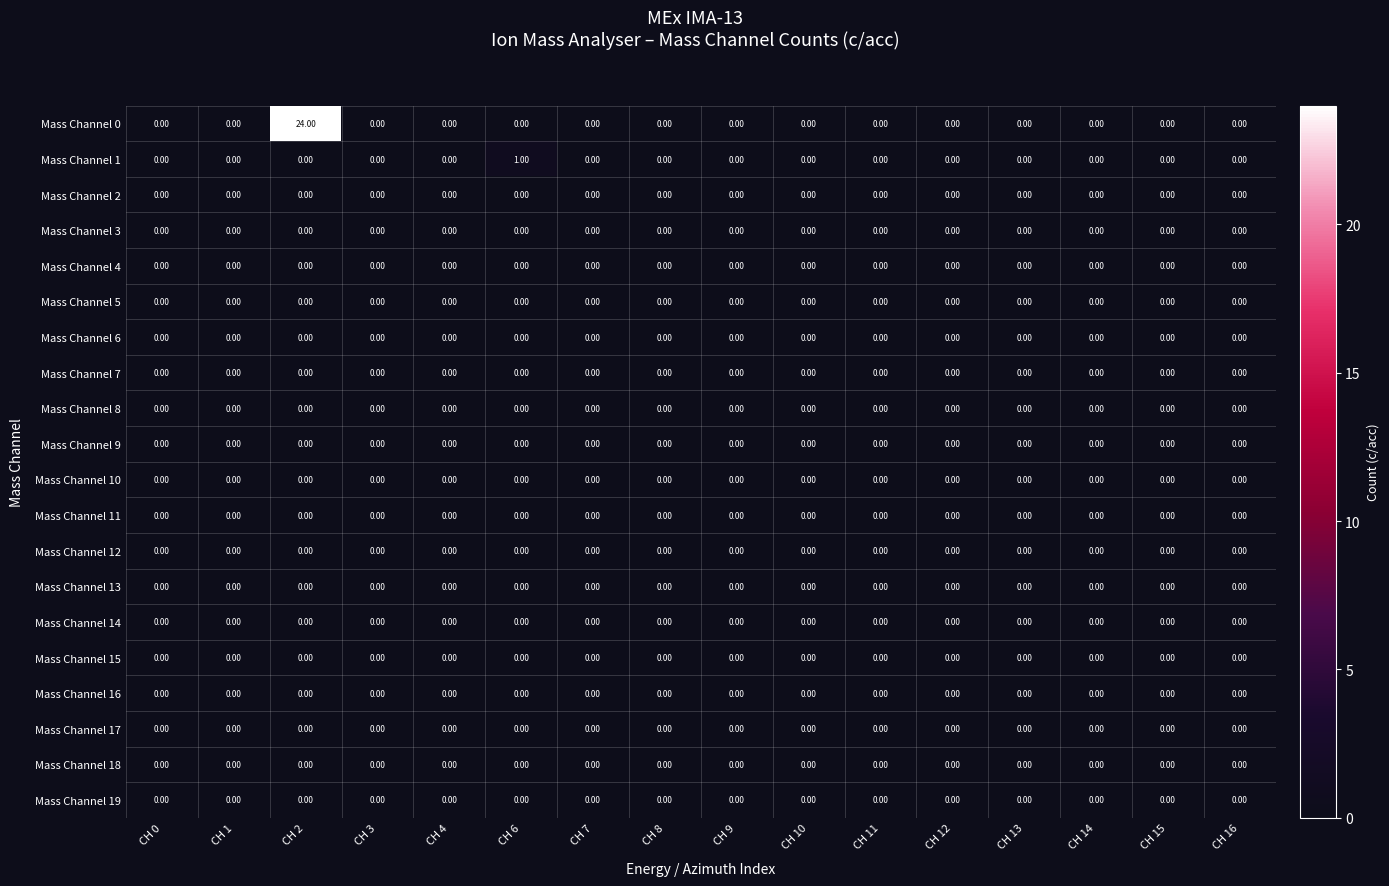

At which category is the sum across all series the highest?

CH 2